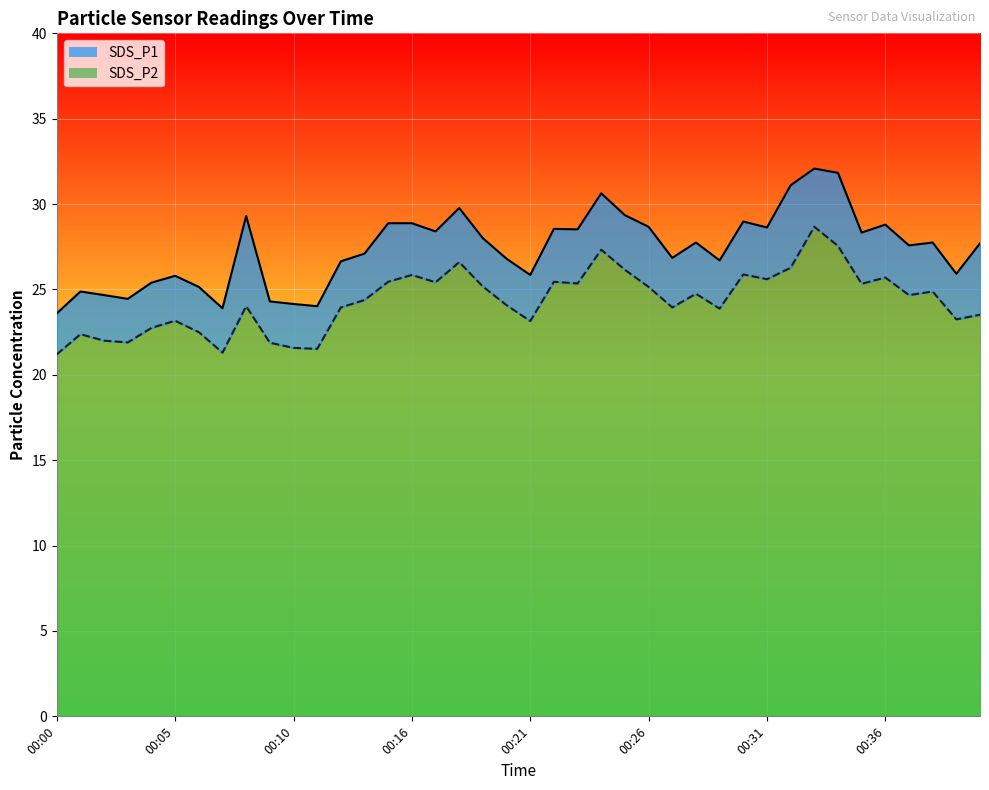

True or false: SDS_P1 line and SDS_P2 line cross at least once.

False